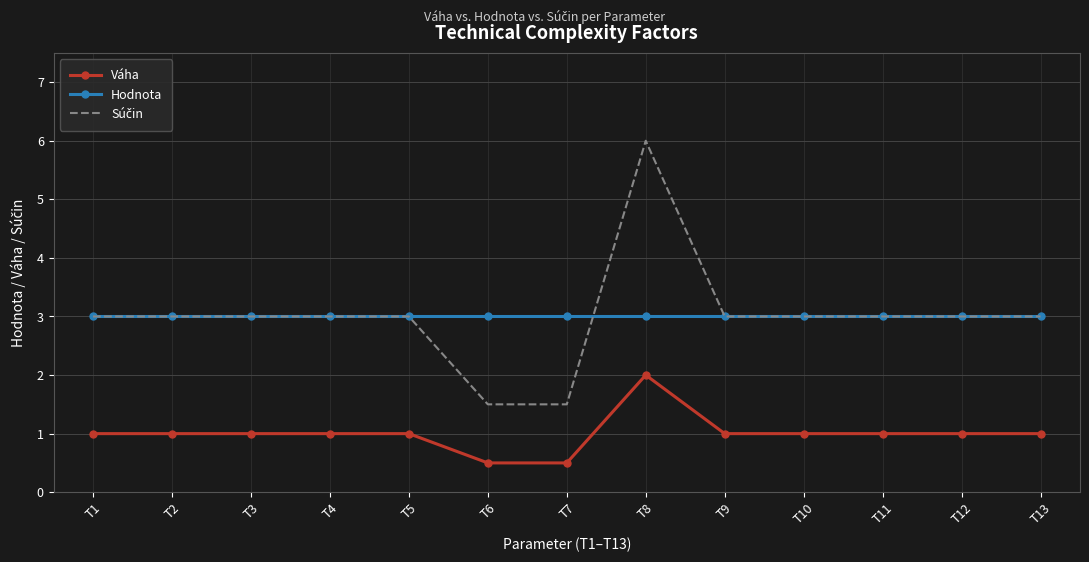

True or false: Hodnota and Váha intersect in this chart.

False